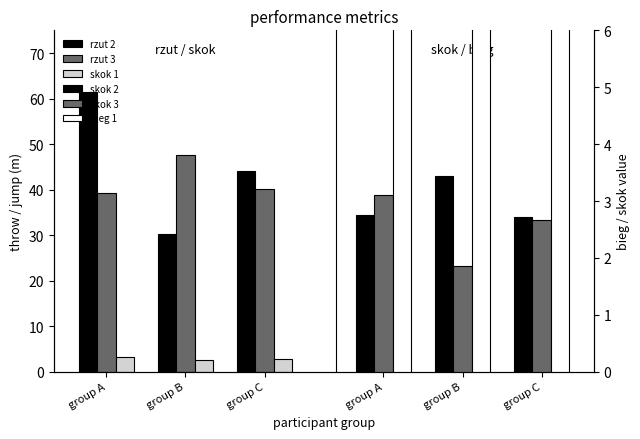

The bieg 1 series shows 16.4 at group B. True or false?

False